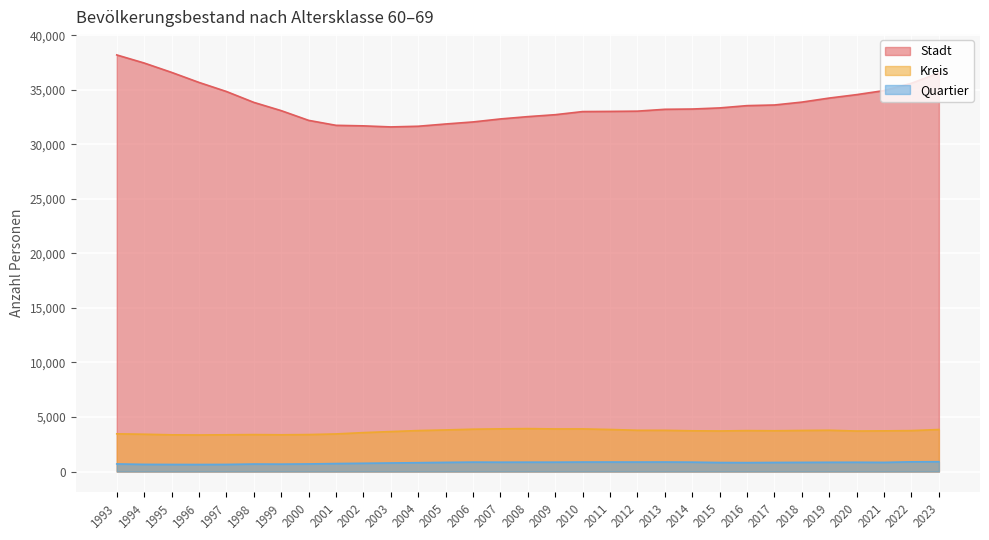

List the labels in order of Quartier value, largest first.

2023, 2022, 2013, 2011, 2010, 2012, 2006, 2014, 2008, 2009, 2007, 2020, 2019, 2005, 2018, 2021, 2017, 2015, 2016, 2004, 2003, 2002, 2001, 1993, 2000, 1998, 1999, 1994, 1997, 1995, 1996